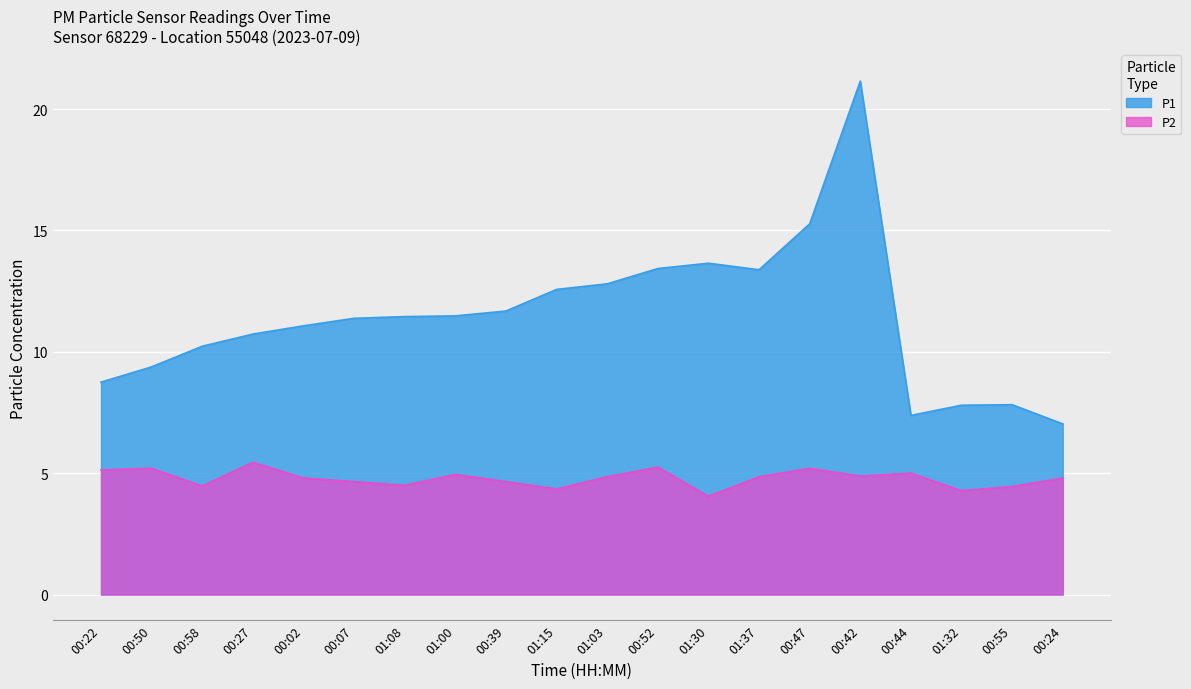

Reading left to right, what are all the values shown in this chart?

P1: 8.8	9.4	10.2	10.7	11.1	11.4	11.4	11.5	11.7	12.6	12.8	13.4	13.7	13.4	15.3	21.1	7.4	7.8	7.8	7.0
P2: 5.1	5.2	4.5	5.5	4.8	4.7	4.5	5.0	4.7	4.3	4.8	5.2	4.0	4.8	5.2	4.9	5.0	4.3	4.5	4.8